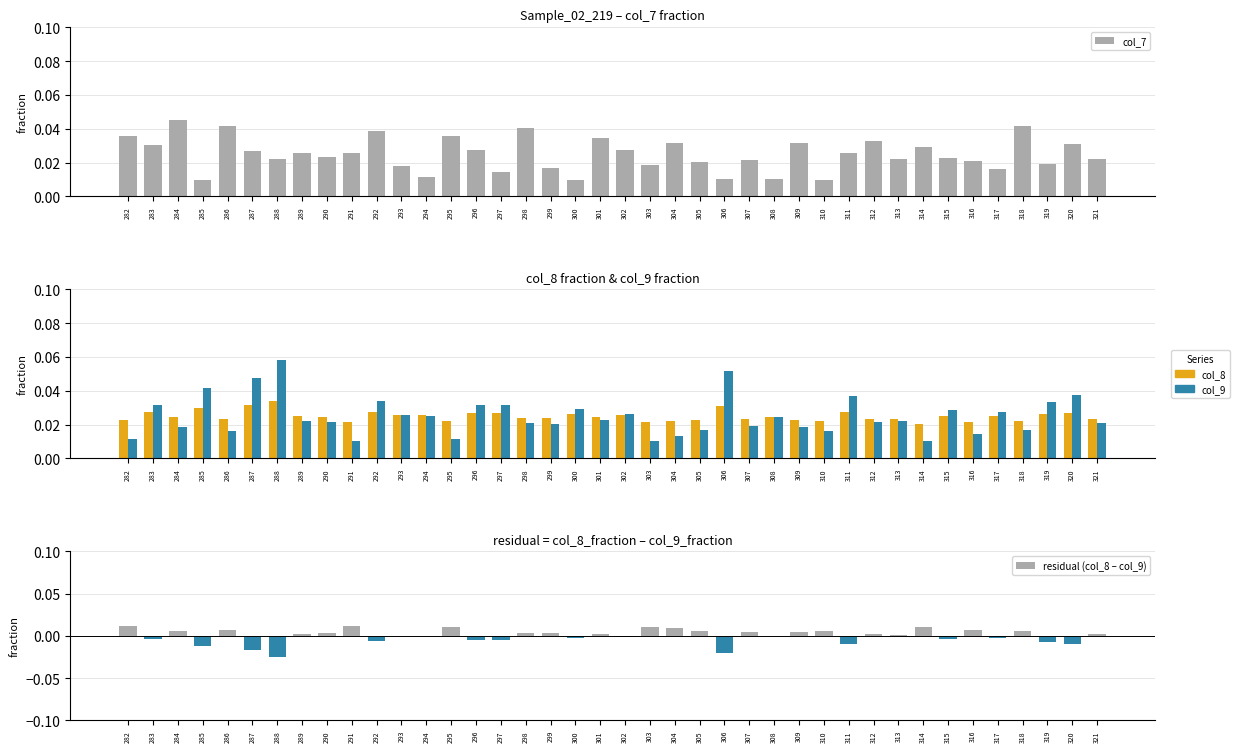

Reading left to right, list all the values displayed in this chart.

col_7: 282=0.0	283=0.0	284=0.0	285=0.0	286=0.0	287=0.0	288=0.0	289=0.0	290=0.0	291=0.0	292=0.0	293=0.0	294=0.0	295=0.0	296=0.0	297=0.0	298=0.0	299=0.0	300=0.0	301=0.0	302=0.0	303=0.0	304=0.0	305=0.0	306=0.0	307=0.0	308=0.0	309=0.0	310=0.0	311=0.0	312=0.0	313=0.0	314=0.0	315=0.0	316=0.0	317=0.0	318=0.0	319=0.0	320=0.0	321=0.0
col_8: 282=0.0	283=0.0	284=0.0	285=0.0	286=0.0	287=0.0	288=0.0	289=0.0	290=0.0	291=0.0	292=0.0	293=0.0	294=0.0	295=0.0	296=0.0	297=0.0	298=0.0	299=0.0	300=0.0	301=0.0	302=0.0	303=0.0	304=0.0	305=0.0	306=0.0	307=0.0	308=0.0	309=0.0	310=0.0	311=0.0	312=0.0	313=0.0	314=0.0	315=0.0	316=0.0	317=0.0	318=0.0	319=0.0	320=0.0	321=0.0
col_9: 282=0.0	283=0.0	284=0.0	285=0.0	286=0.0	287=0.0	288=0.1	289=0.0	290=0.0	291=0.0	292=0.0	293=0.0	294=0.0	295=0.0	296=0.0	297=0.0	298=0.0	299=0.0	300=0.0	301=0.0	302=0.0	303=0.0	304=0.0	305=0.0	306=0.1	307=0.0	308=0.0	309=0.0	310=0.0	311=0.0	312=0.0	313=0.0	314=0.0	315=0.0	316=0.0	317=0.0	318=0.0	319=0.0	320=0.0	321=0.0
residual (col_8 – col_9): 282=0.0	283=-0.0	284=0.0	285=-0.0	286=0.0	287=-0.0	288=-0.0	289=0.0	290=0.0	291=0.0	292=-0.0	293=0.0	294=0.0	295=0.0	296=-0.0	297=-0.0	298=0.0	299=0.0	300=-0.0	301=0.0	302=-0.0	303=0.0	304=0.0	305=0.0	306=-0.0	307=0.0	308=-0.0	309=0.0	310=0.0	311=-0.0	312=0.0	313=0.0	314=0.0	315=-0.0	316=0.0	317=-0.0	318=0.0	319=-0.0	320=-0.0	321=0.0